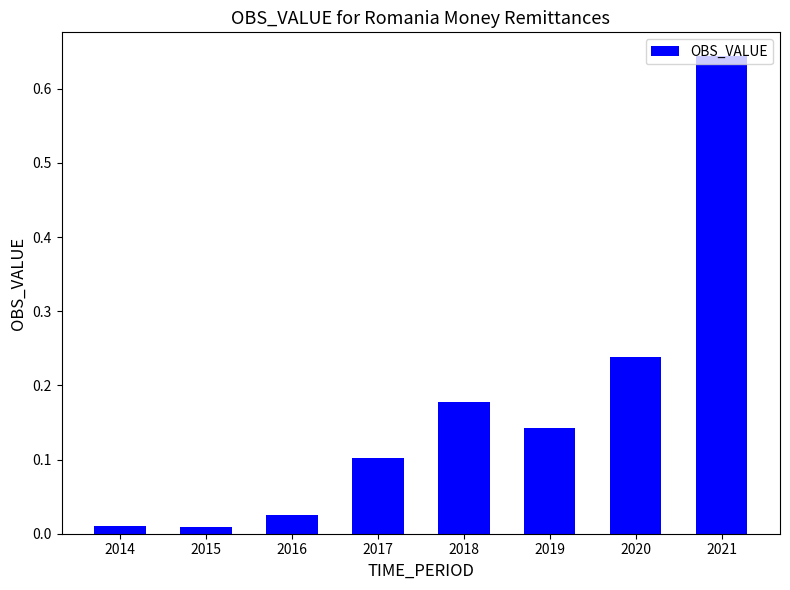

The value at 2020 is 0.1. True or false?

False